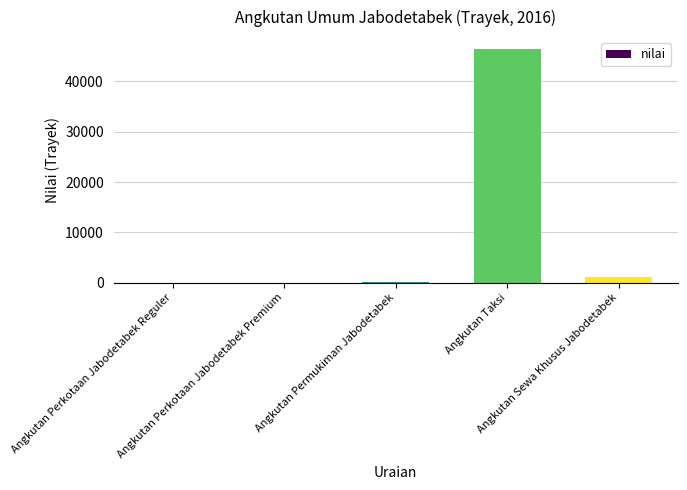

Where is the data nearest to the value 23241?

Angkutan Sewa Khusus Jabodetabek